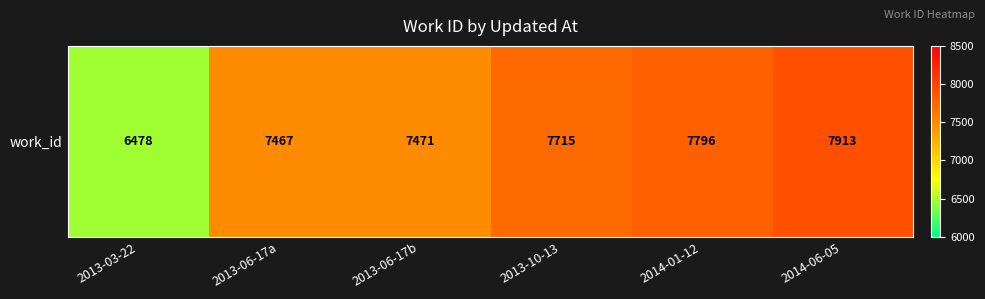

Count the number of categories in the chart.

6